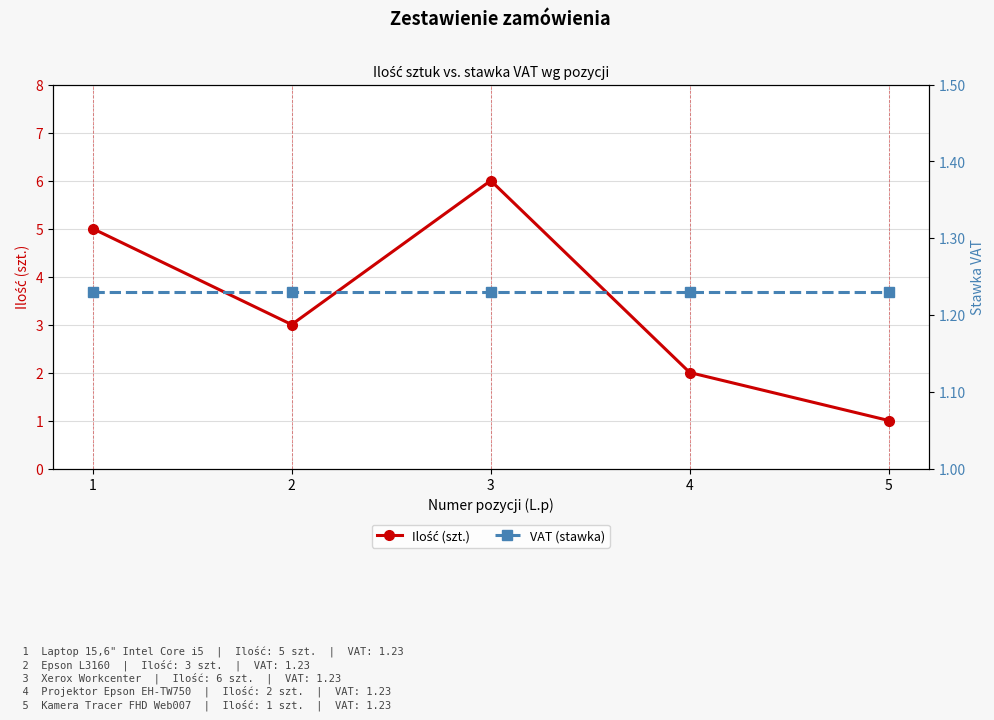

True or false: Ilość (szt.) has a value of 1.0 at 5.

True